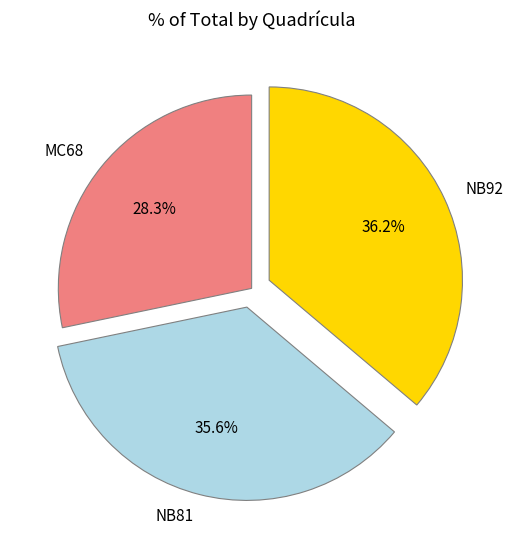

To the nearest percent, what is the difference between the largest and smallest slice percentages?

8%